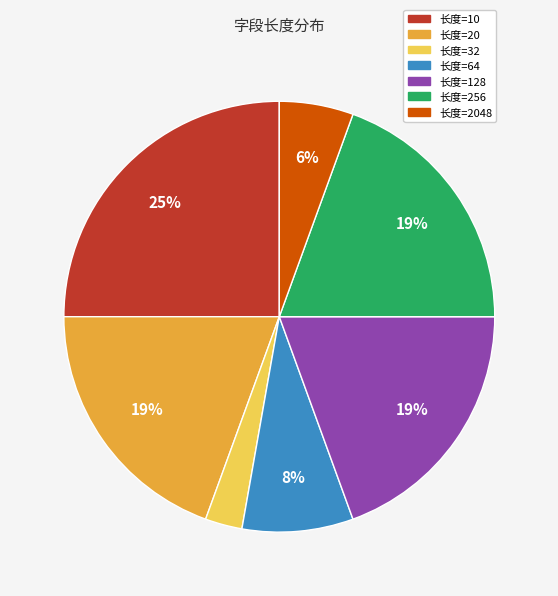

Count the number of slices in the pie.

7